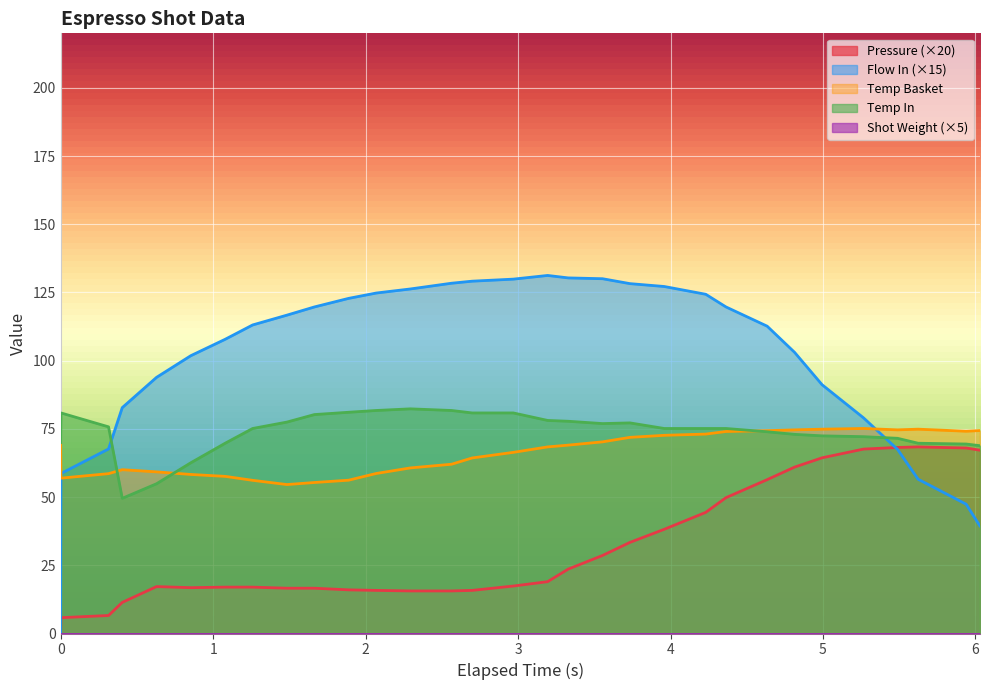

Which series has the largest range (max minus min)?

Flow In (×15)